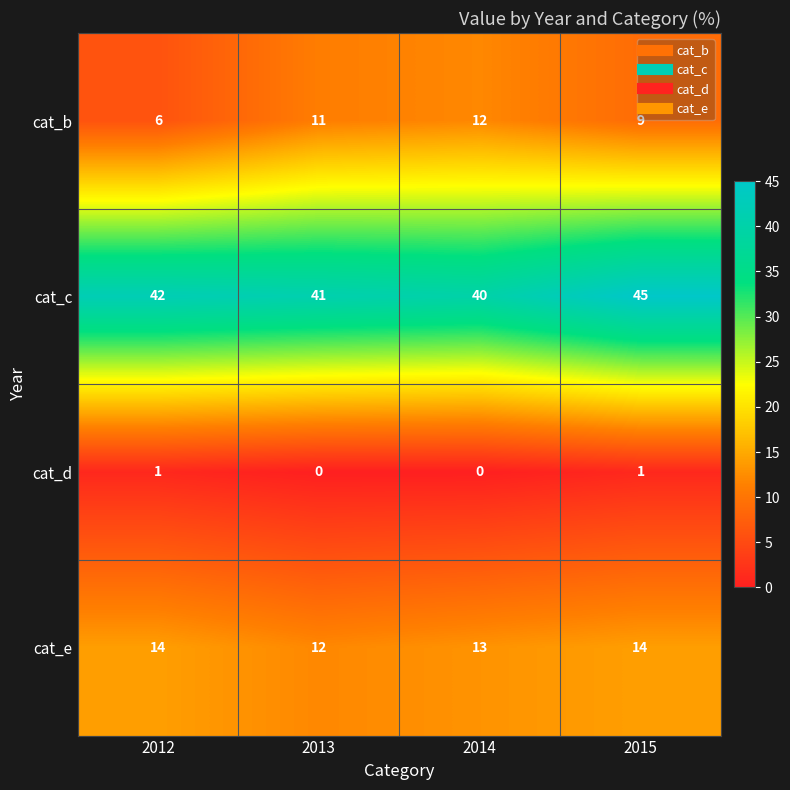

Which label corresponds to the largest value in the chart?

2015